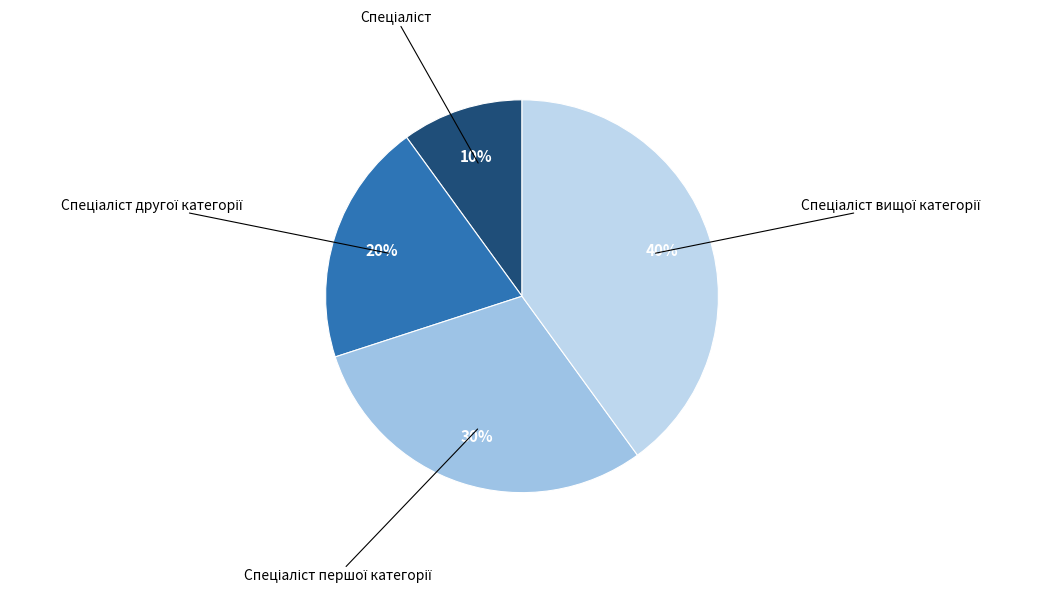

How many slices are in this pie chart?

4